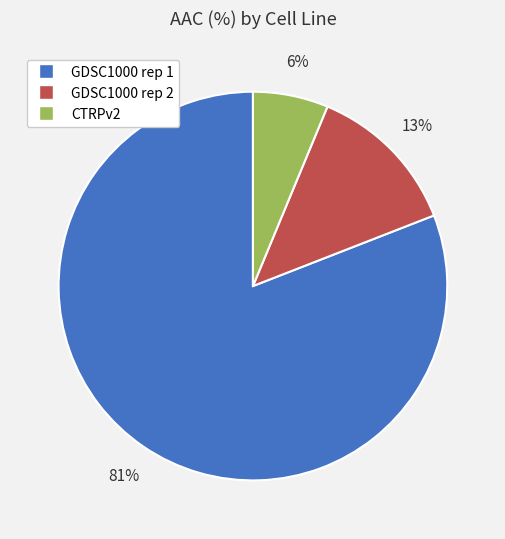

Count the number of slices in the pie.

3